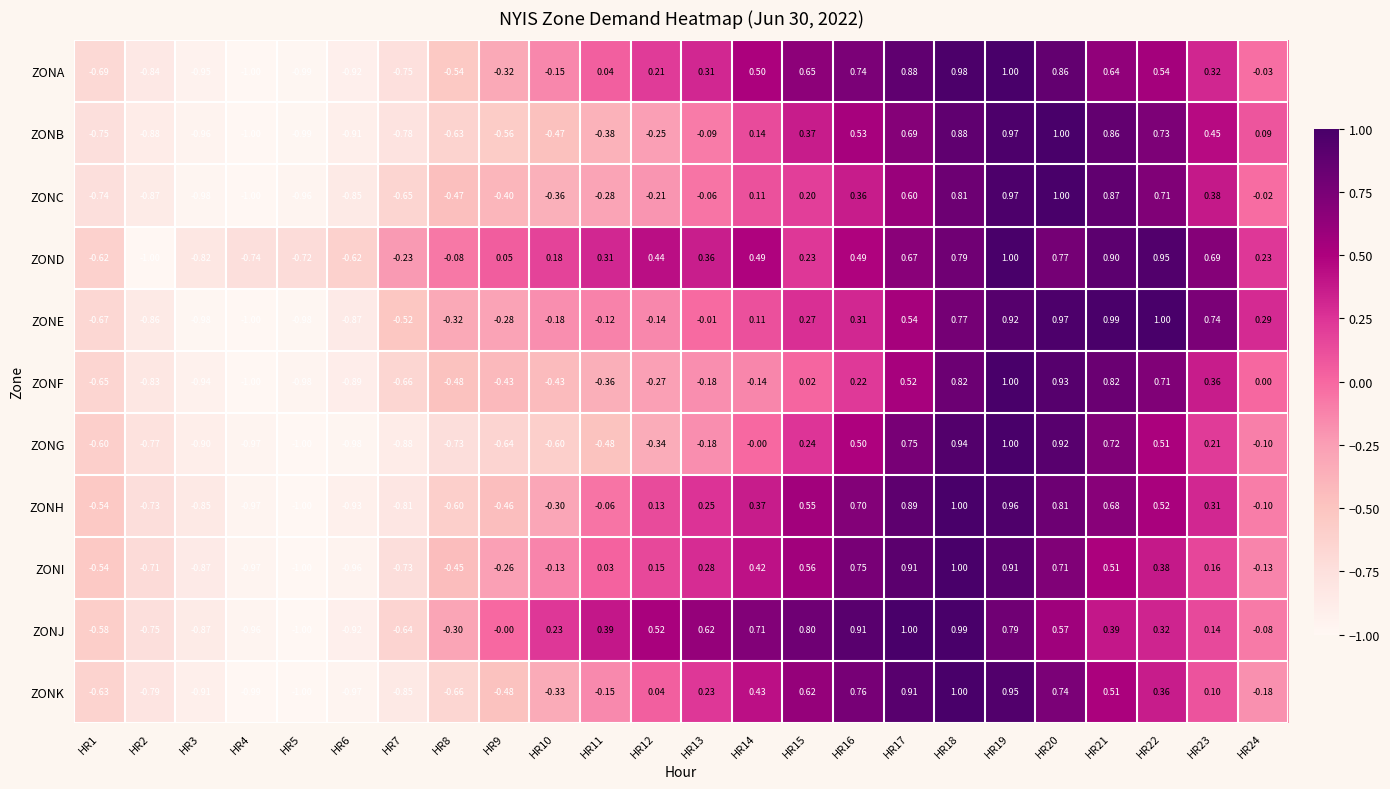

Is the value of ZONH at HR15 greater than the value of ZONI at HR8?

Yes